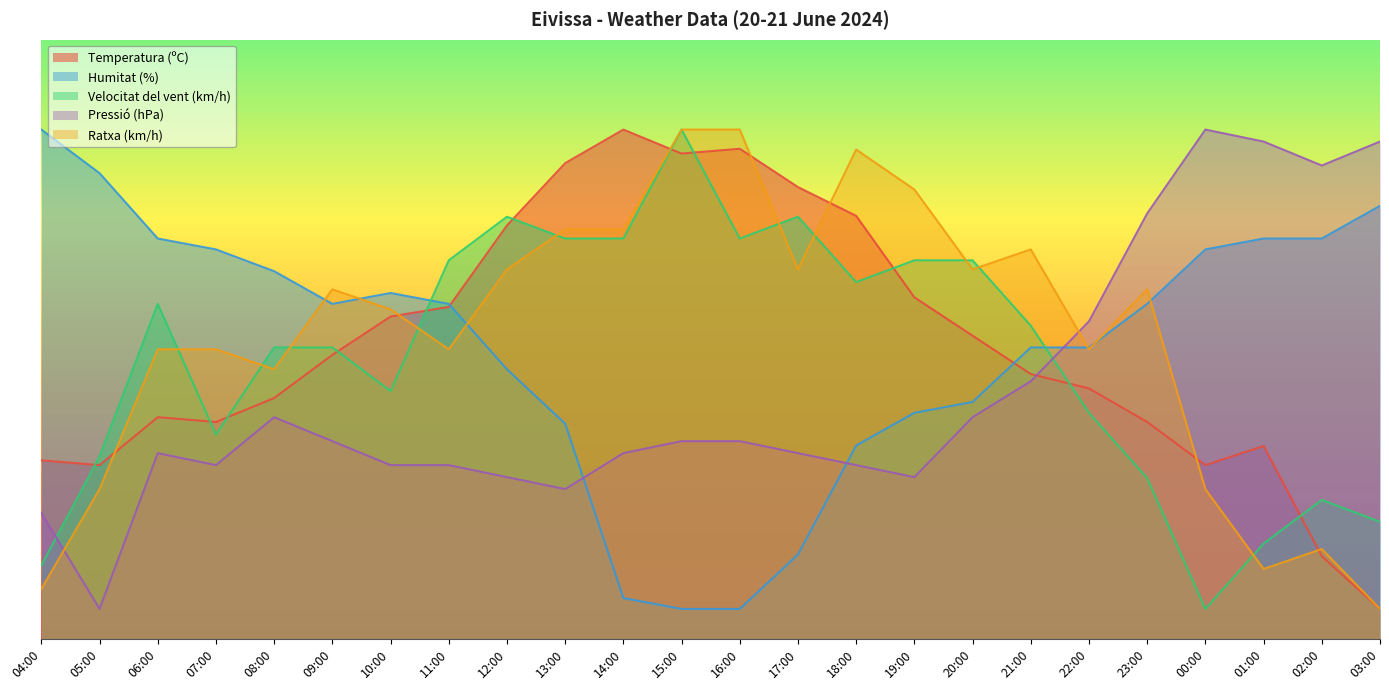

What is the average value of the Velocitat del vent (km/h) series?

47.0